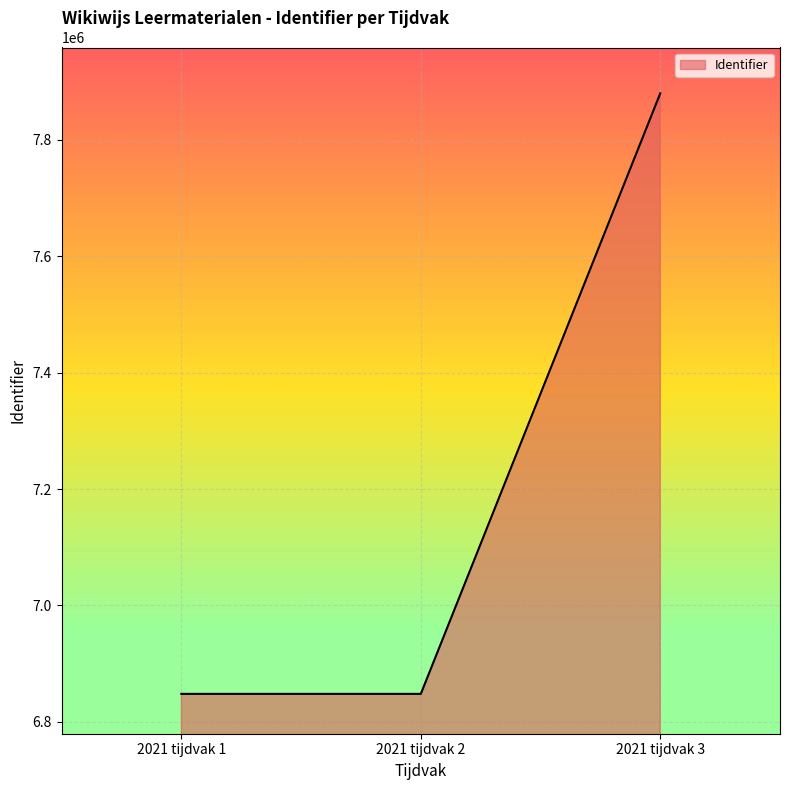

What is the difference between the values at 2021 tijdvak 3 and 2021 tijdvak 1?

1032040